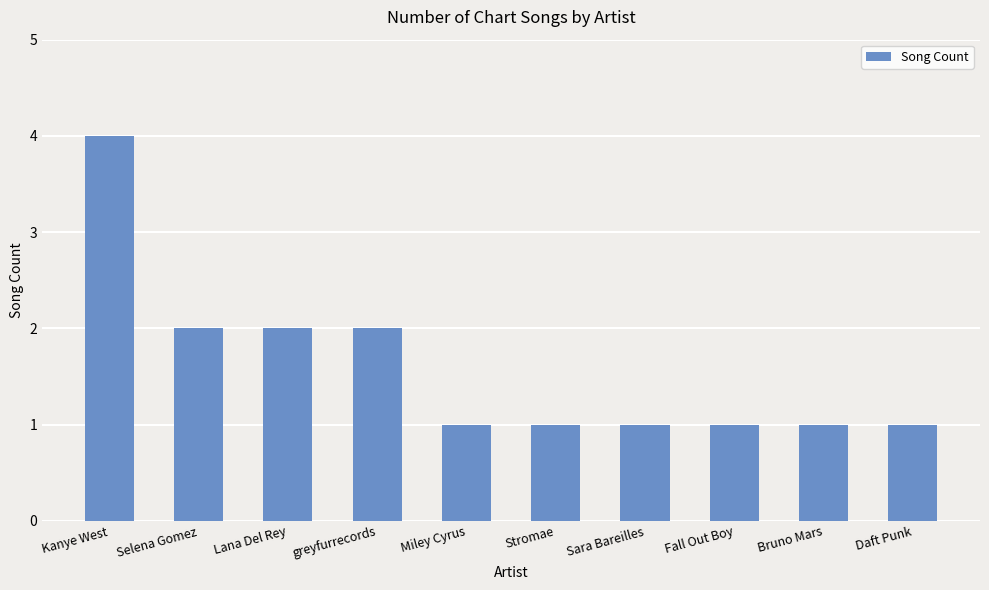

Reading left to right, what are all the values shown in this chart?

4	2	2	2	1	1	1	1	1	1